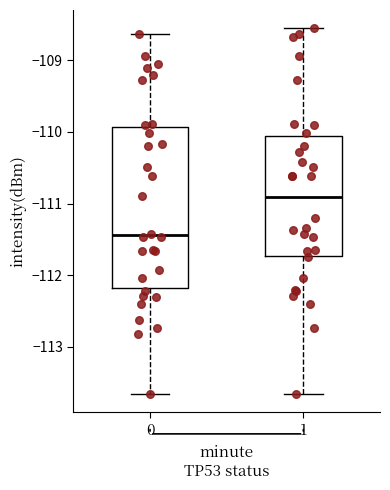

Reading left to right, read every box against the y-axis: the position of its median line, the range the box covers, and the ends of its whiskers. The values are not printed on the chart, so give them approximately, as read against the axis.

0: median -111.4, box -112.2 to -109.9, whiskers -113.7 to -108.6
1: median -110.9, box -111.7 to -110.1, whiskers -113.7 to -108.6